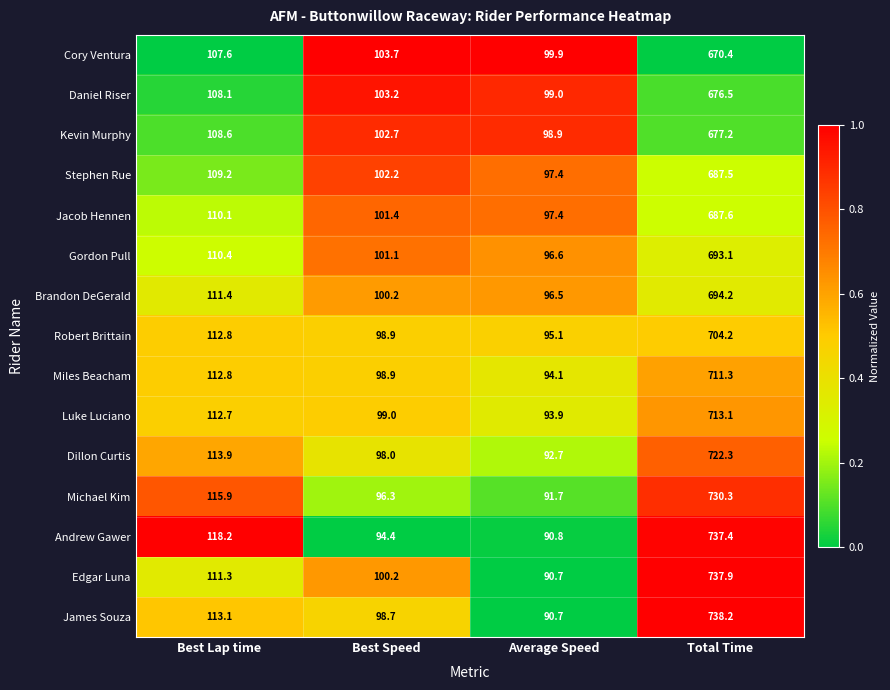

True or false: James Souza has a value of 43.5 at Best Speed.

False